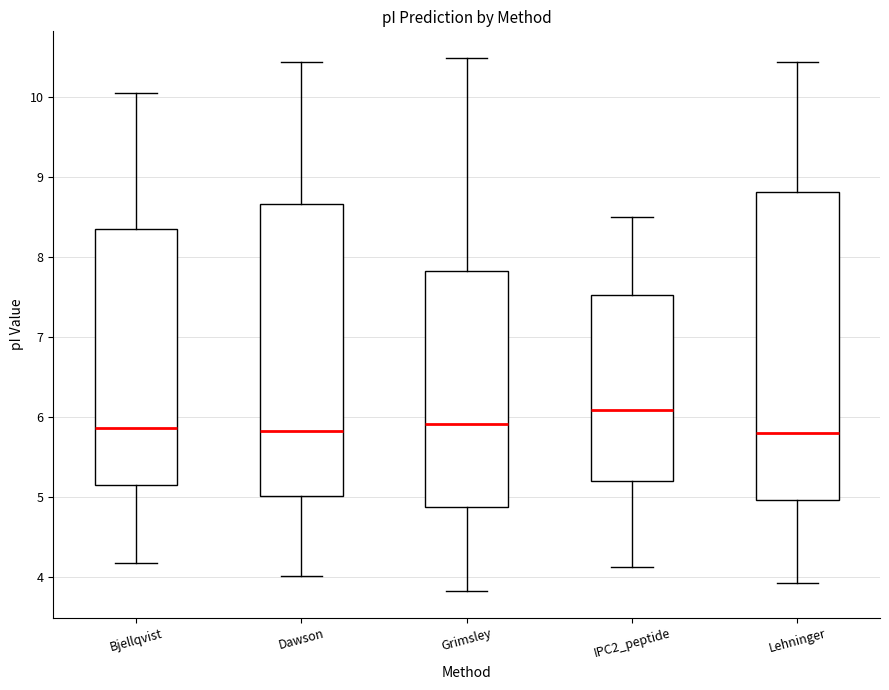

Reading left to right, transcribe this box plot: for each box, give where its median line is, the range the box spans, and where its two whiskers end, as read against the y-axis. The values are not printed on the chart, so give them approximately, as read against the axis.

Bjellqvist: median 5.9, box 5.1 to 8.3, whiskers 4.2 to 10.0
Dawson: median 5.8, box 5.0 to 8.7, whiskers 4.0 to 10.4
Grimsley: median 5.9, box 4.9 to 7.8, whiskers 3.8 to 10.5
IPC2_peptide: median 6.1, box 5.2 to 7.5, whiskers 4.1 to 8.5
Lehninger: median 5.8, box 5.0 to 8.8, whiskers 3.9 to 10.4